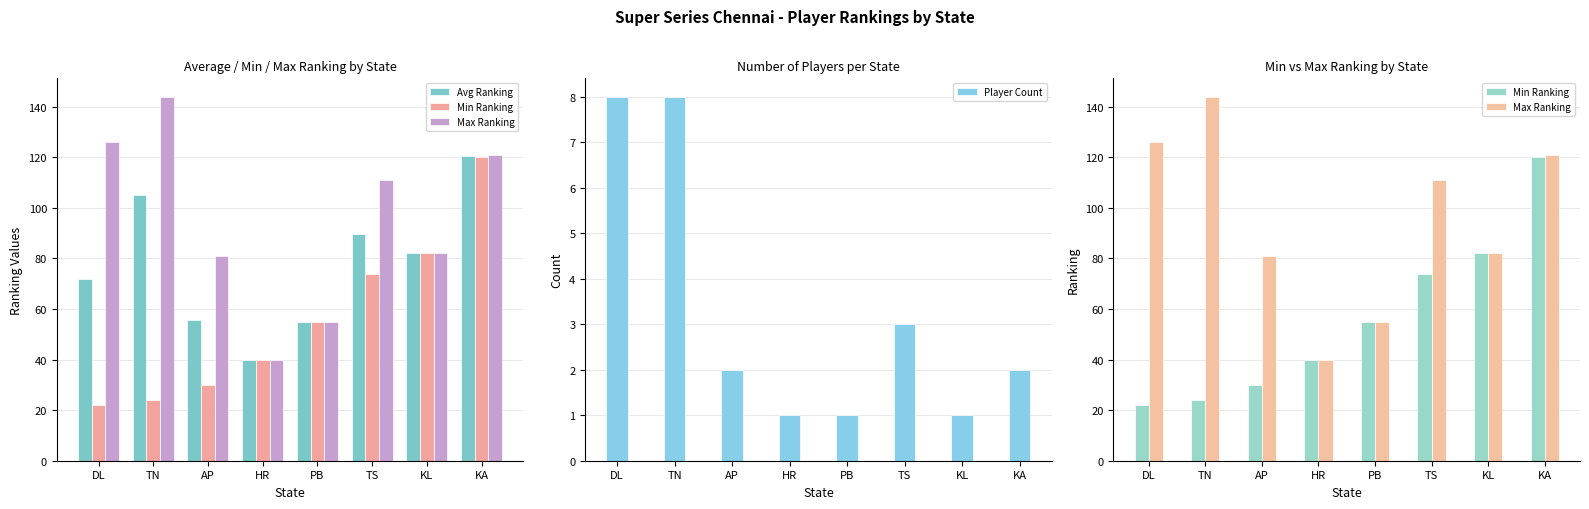

What is the sum of all Min Ranking values?

447.0